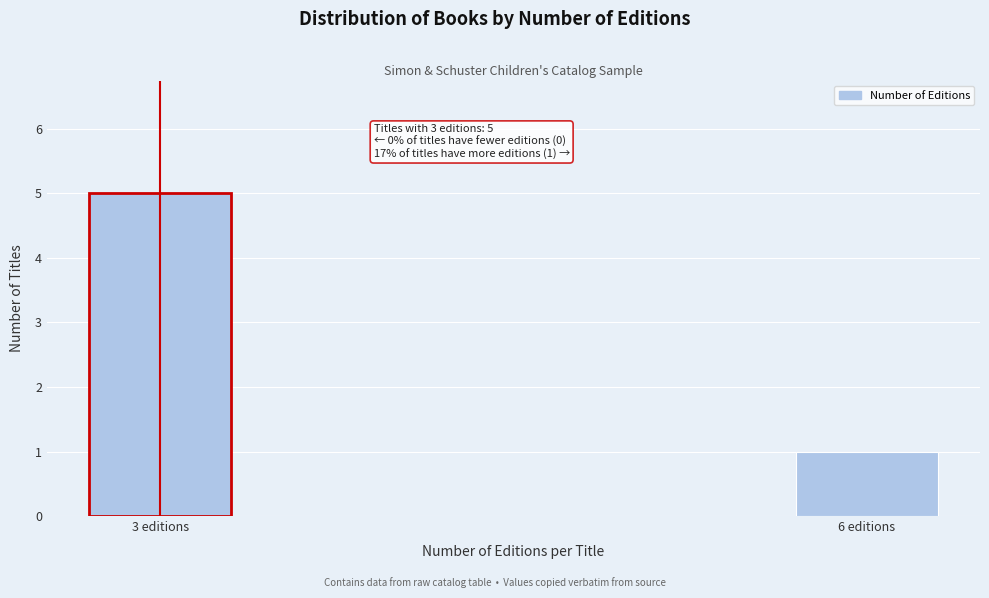

Reading right to left, list all the values displayed in this chart.

6 editions=1	3 editions=5